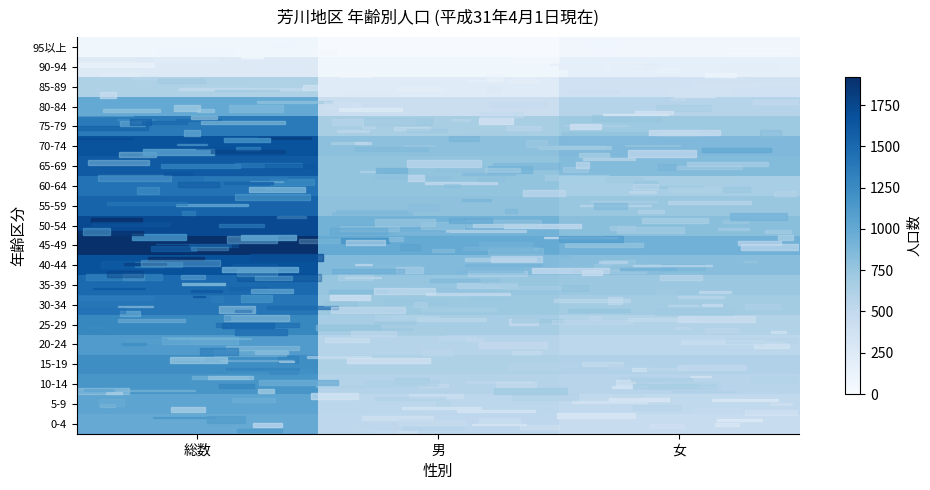

Reading left to right, list all the values displayed in this chart.

0-4: 総数=986	男=531	女=455
5-9: 総数=1043	男=540	女=503
10-14: 総数=1156	男=592	女=564
15-19: 総数=1230	男=620	女=610
20-24: 総数=1112	男=572	女=540
25-29: 総数=1275	男=669	女=606
30-34: 総数=1410	男=727	女=683
35-39: 総数=1490	男=758	女=732
40-44: 総数=1668	男=850	女=818
45-49: 総数=1921	男=992	女=929
50-54: 総数=1731	男=919	女=812
55-59: 総数=1531	男=790	女=741
60-64: 総数=1428	男=767	女=661
65-69: 総数=1613	男=767	女=846
70-74: 総数=1661	男=798	女=863
75-79: 総数=1369	男=653	女=716
80-84: 総数=1001	男=430	女=571
85-89: 総数=619	男=232	女=387
90-94: 総数=246	男=69	女=177
95以上: 総数=74	男=10	女=64